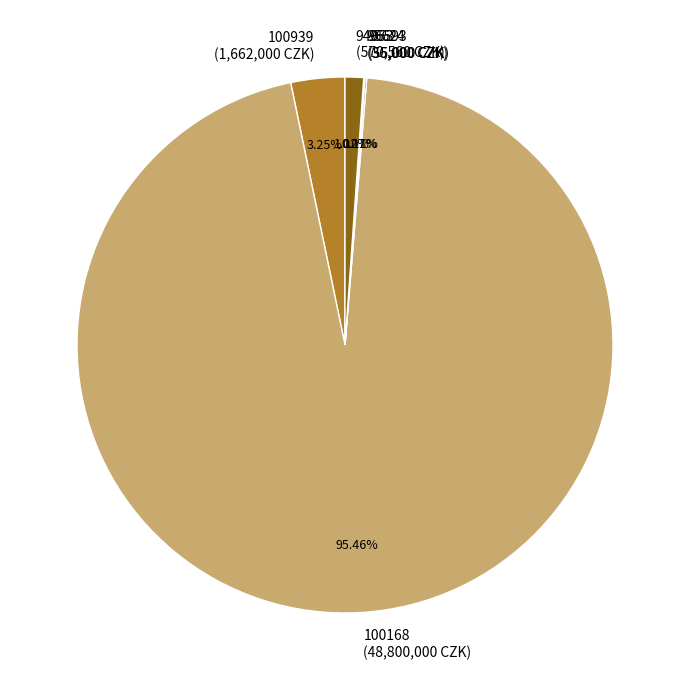

Between 94053 (570,560 CZK) and 100168 (48,800,000 CZK), which is larger?

100168 (48,800,000 CZK)